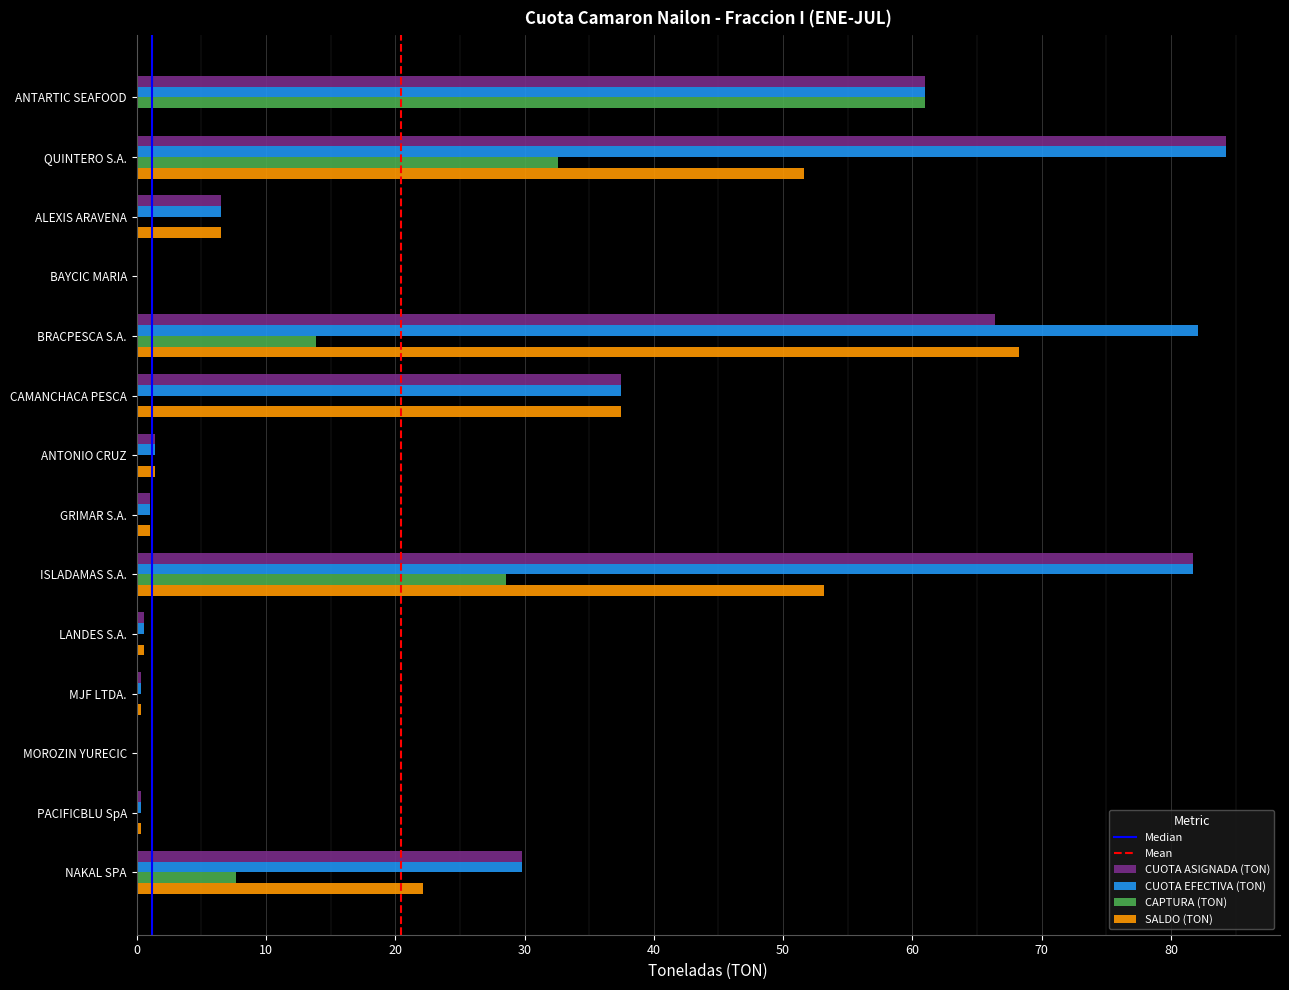

Which category has the highest value across all series?

QUINTERO S.A.